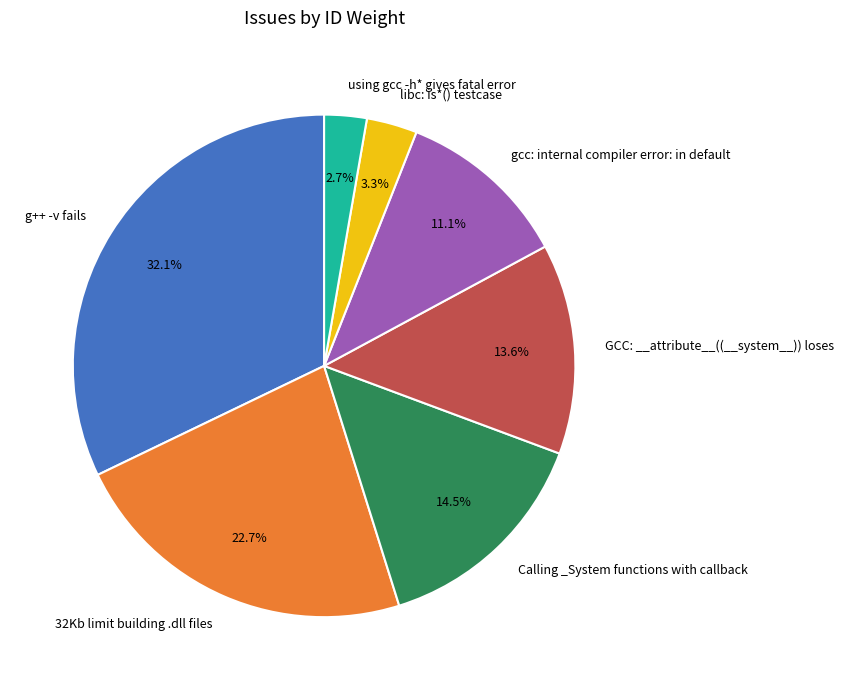

To the nearest percent, what is the combined percentage of GCC: __attribute__((__system__)) loses and using gcc -h* gives fatal error?

16%